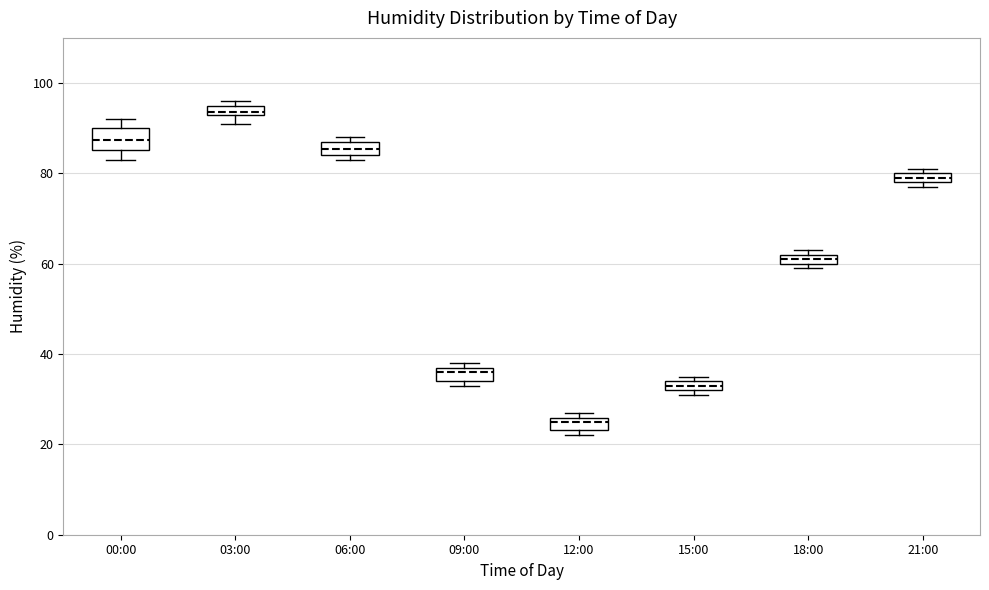

Which box has the highest median line?

03:00